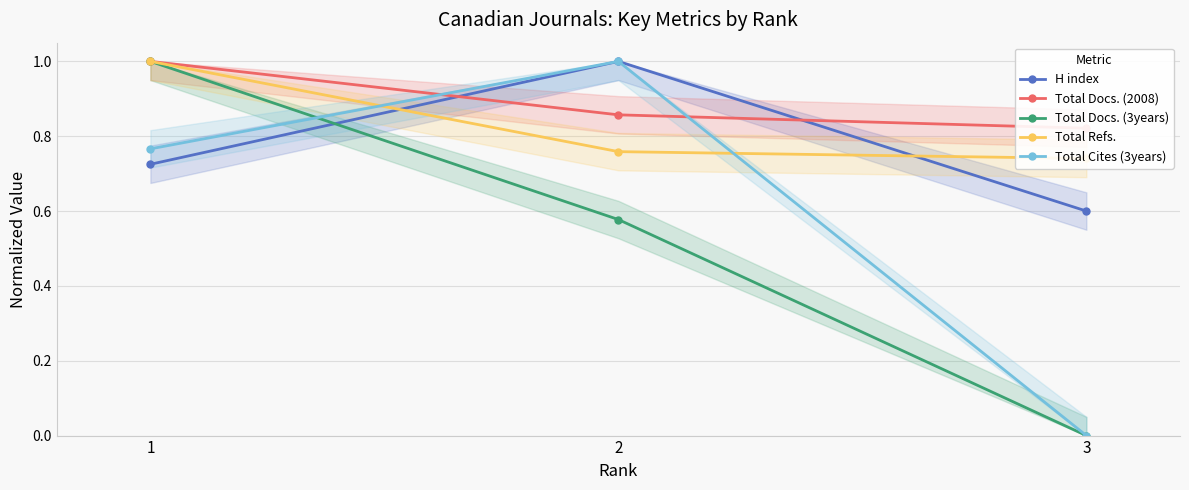

The Total Docs. (3years) series shows 0.6 at 2. True or false?

True